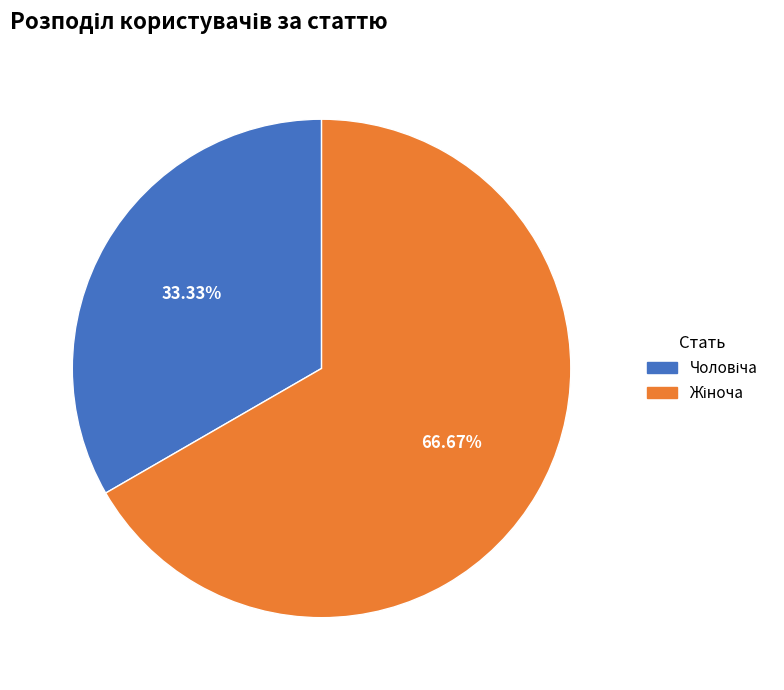

Is there a majority slice in this chart?

Yes